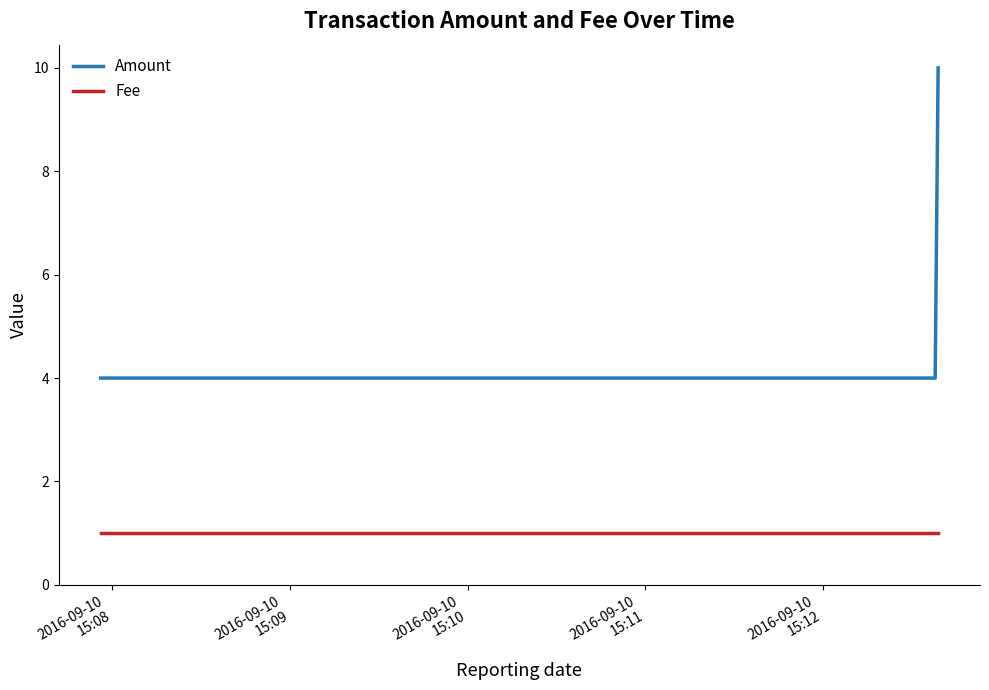

What is the maximum value for Amount?

10